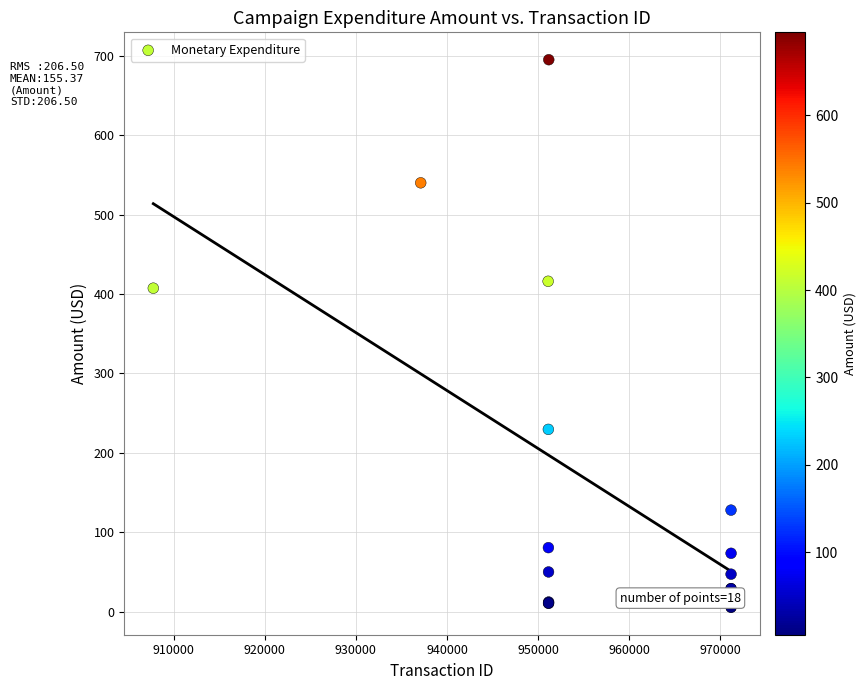

What Y value in the scatter plot is closest to 350?

407.3